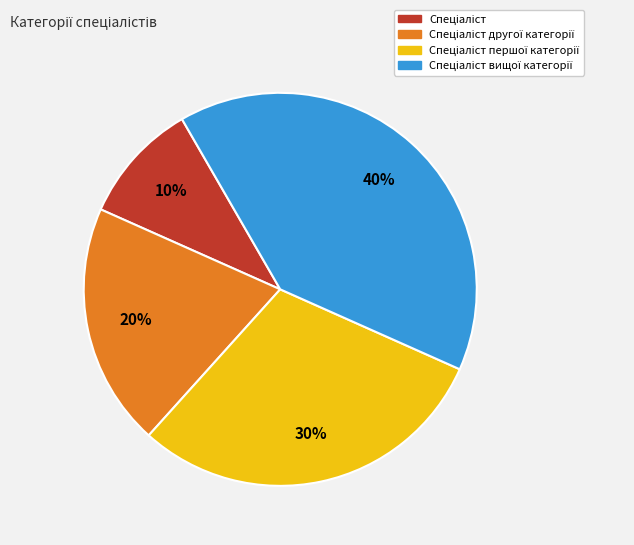

Is there a majority slice in this chart?

No